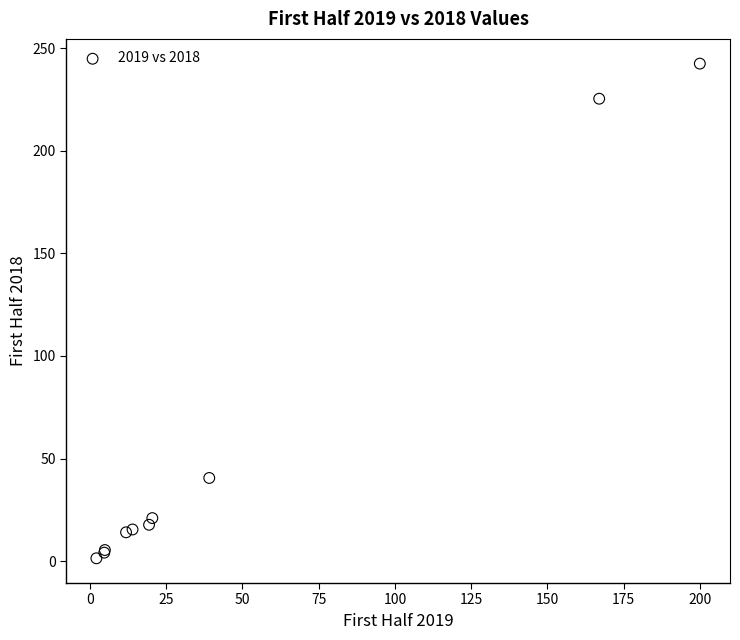

What Y value in the scatter plot is closest to 121?

40.5